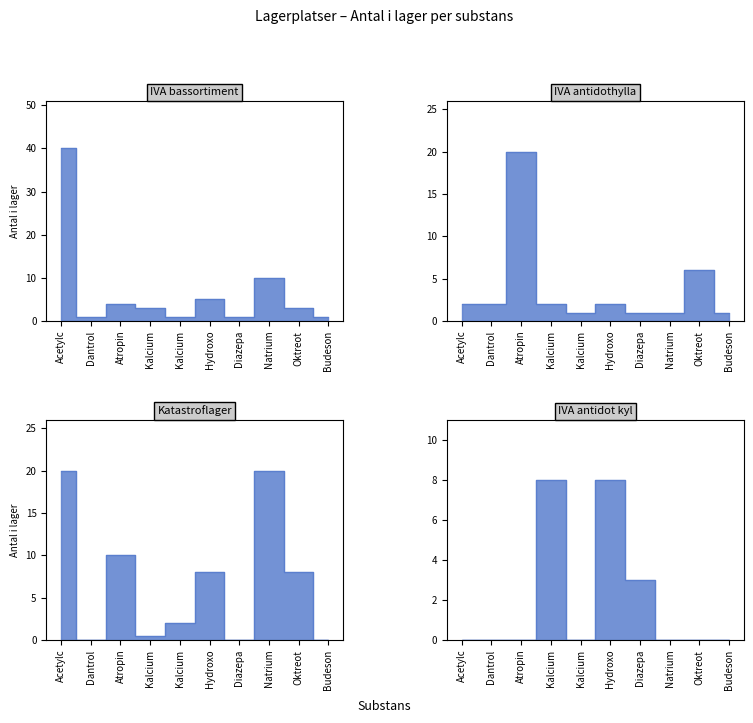

Rank the series by their maximum value, from lowest to highest.

IVA antidot kyl, IVA antidothylla, Katastroflager, IVA bassortiment